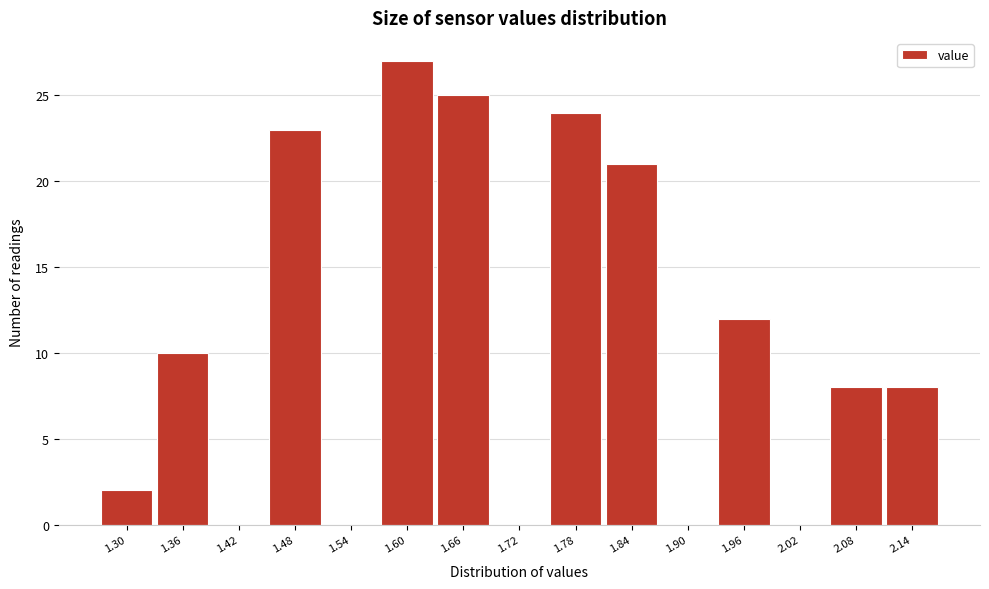

Reading left to right, list all the values displayed in this chart.

1.30=2	1.36=10	1.42=0	1.48=23	1.54=0	1.60=27	1.66=25	1.72=0	1.78=24	1.84=21	1.90=0	1.96=12	2.02=0	2.08=8	2.14=8